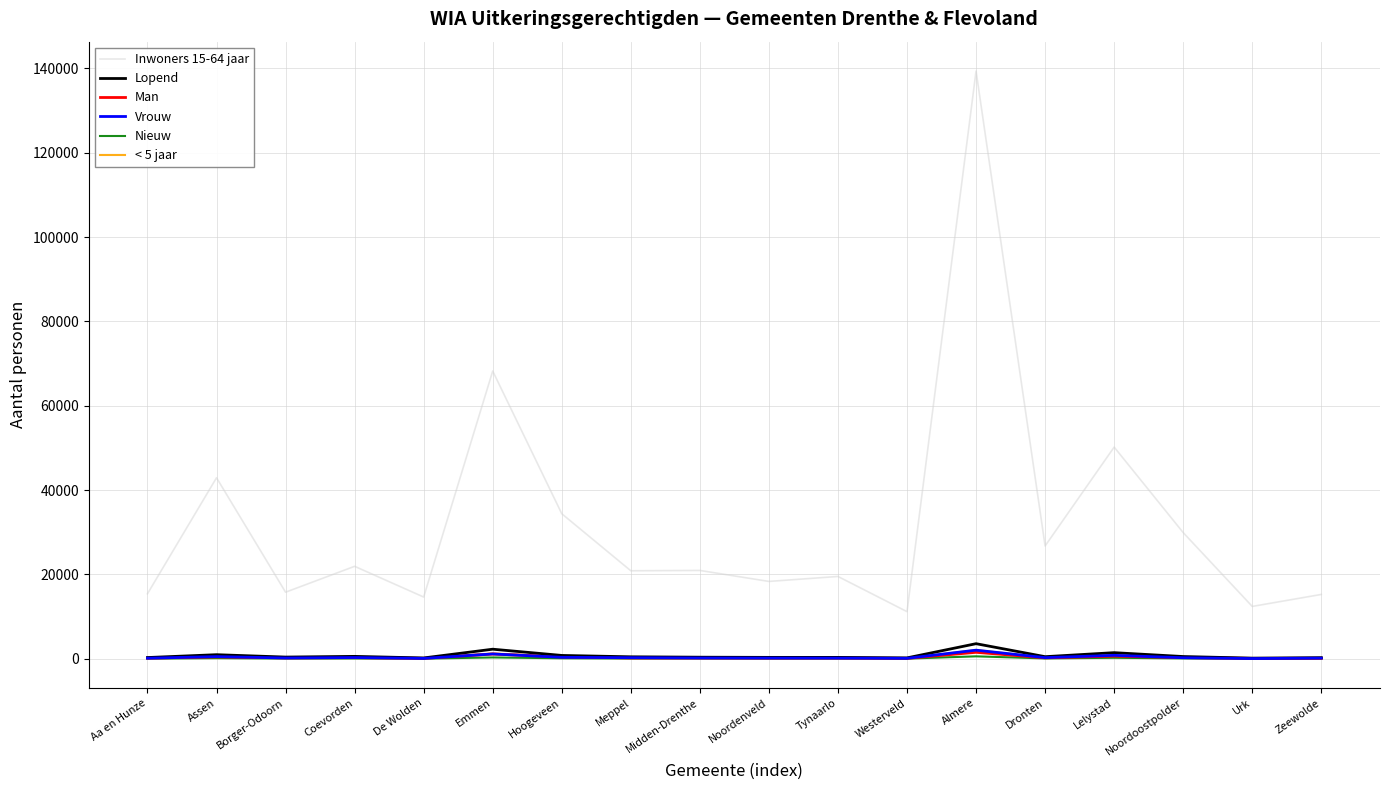

What is the difference between the highest and lowest values at Coevorden?

21855